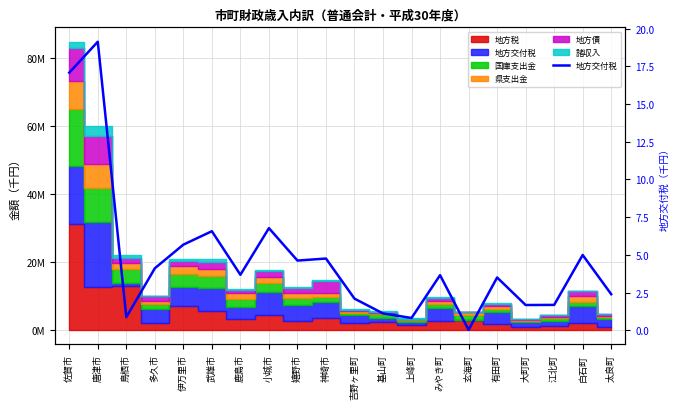

How many values exceed 3680972?

9